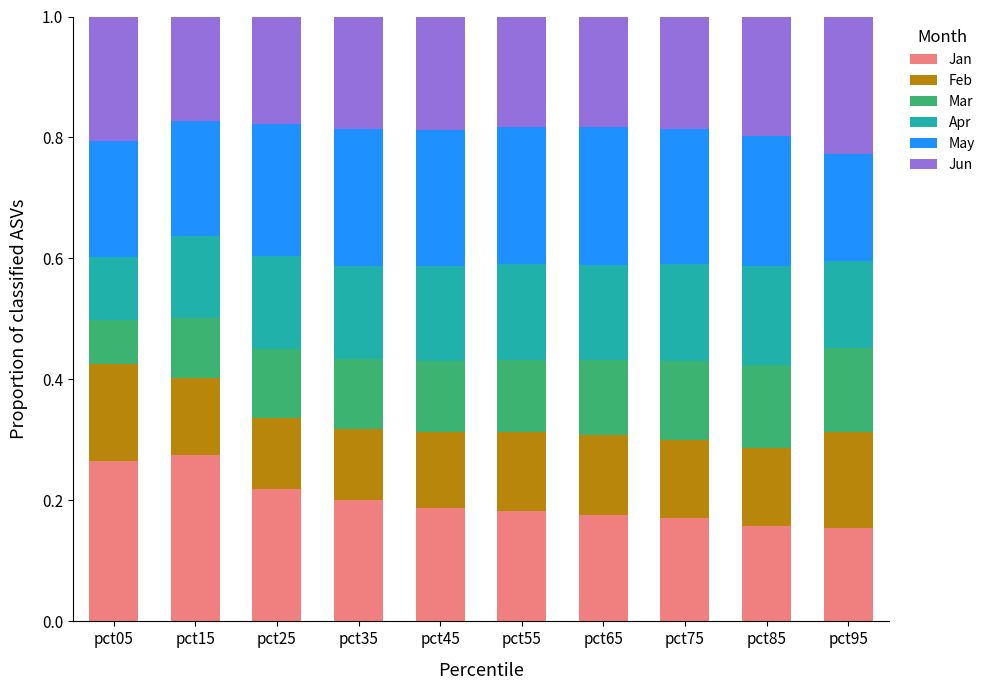

The Jan series shows 0.1 at pct25. True or false?

False